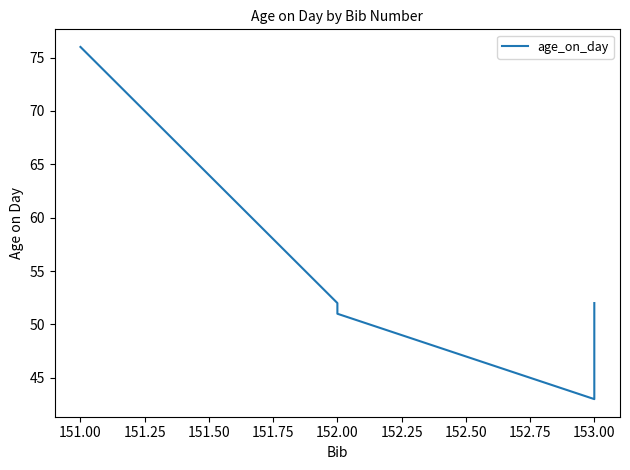

Which has a higher value, 153.00 or 153.00?

153.00